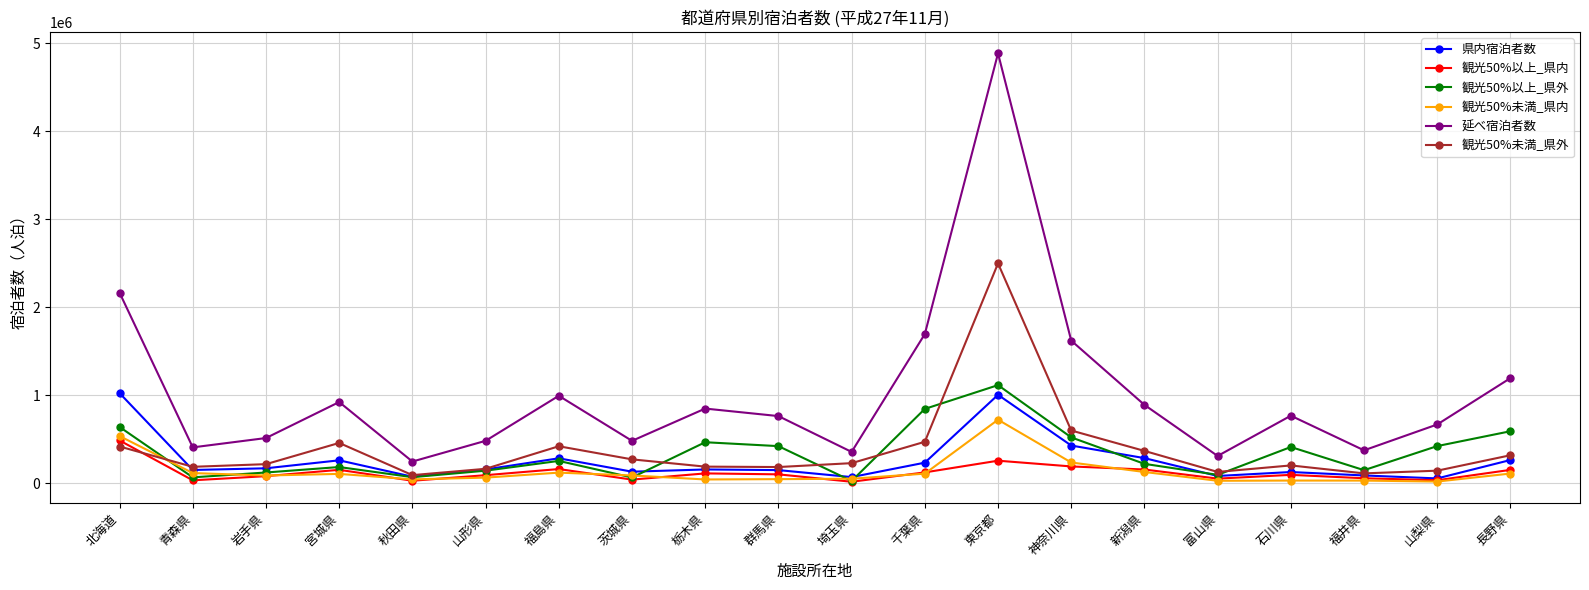

True or false: 延べ宿泊者数 and 観光50%未満_県内 cross at least once.

False